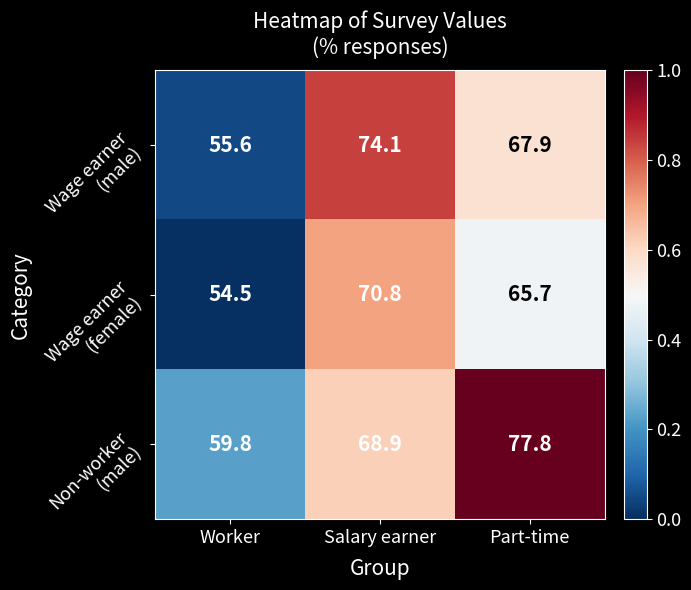

At which category is the sum across all series the highest?

Salary earner